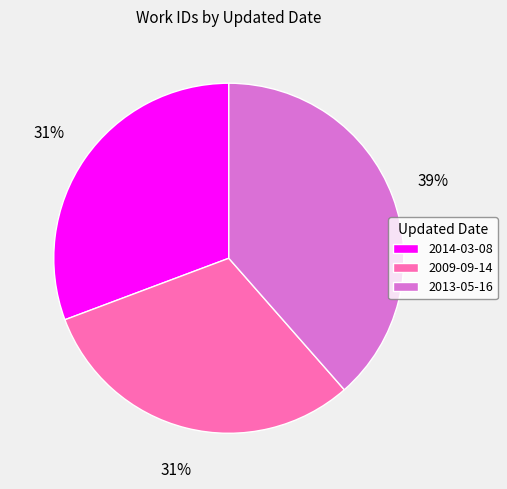

What is the largest slice in the pie chart?

2013-05-16